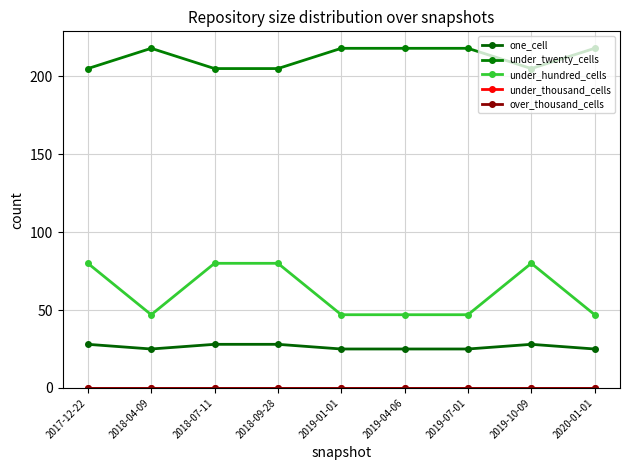

How many lines are shown in the chart?

5